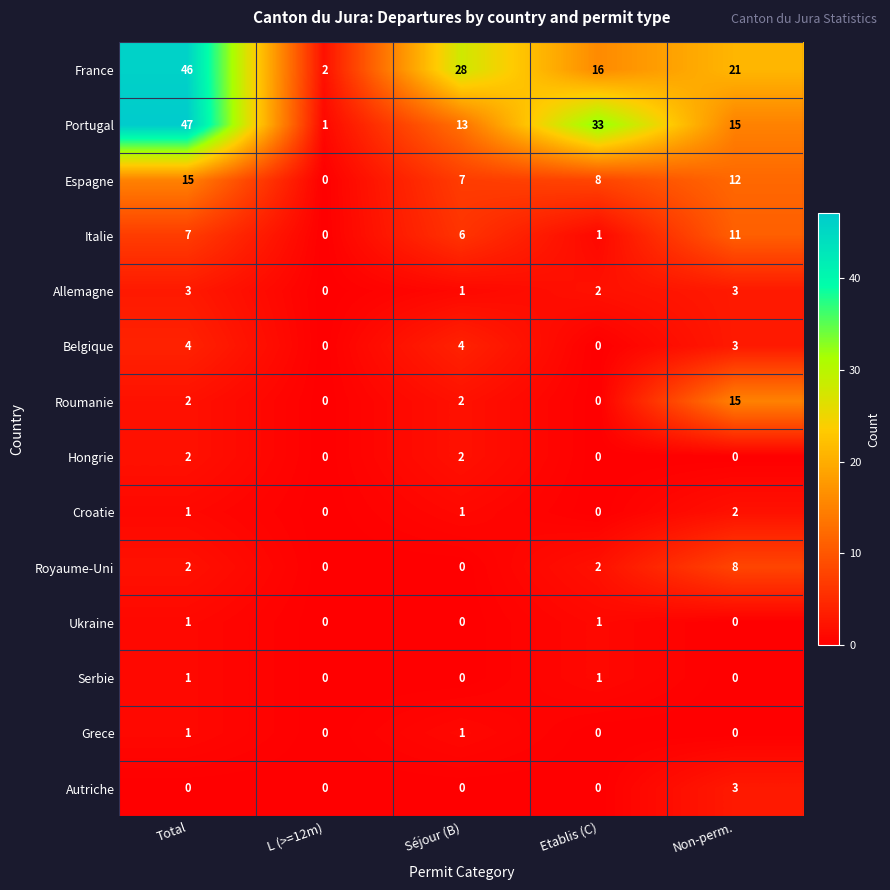

Read the Roumanie value at Non-perm., to the nearest 10.

20